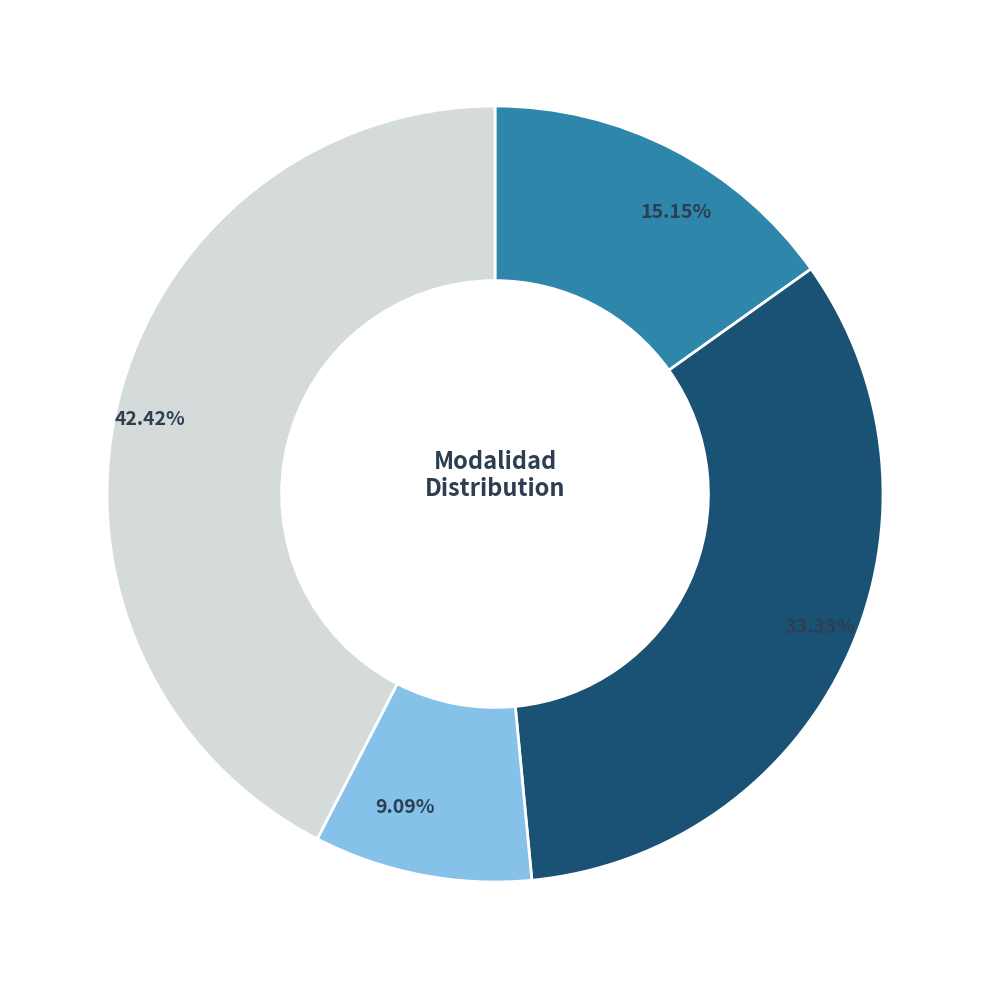

Is there a majority slice in this chart?

No